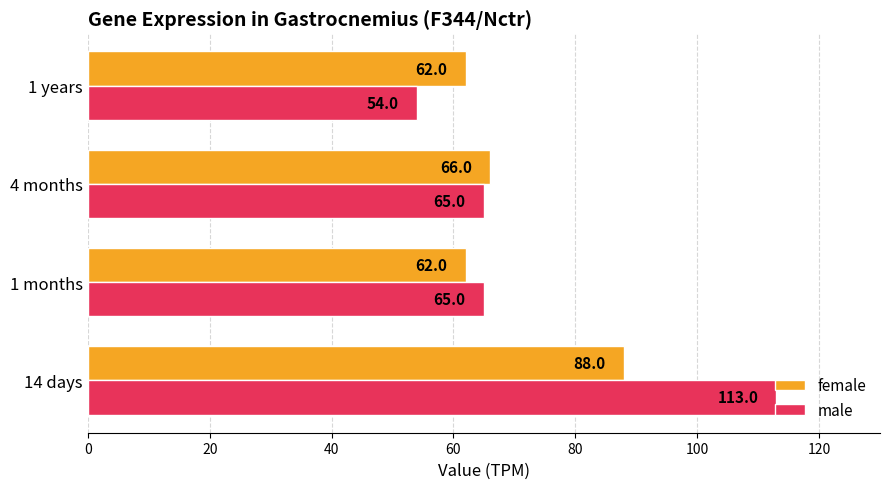

The female series shows 62 at 1 months. True or false?

True